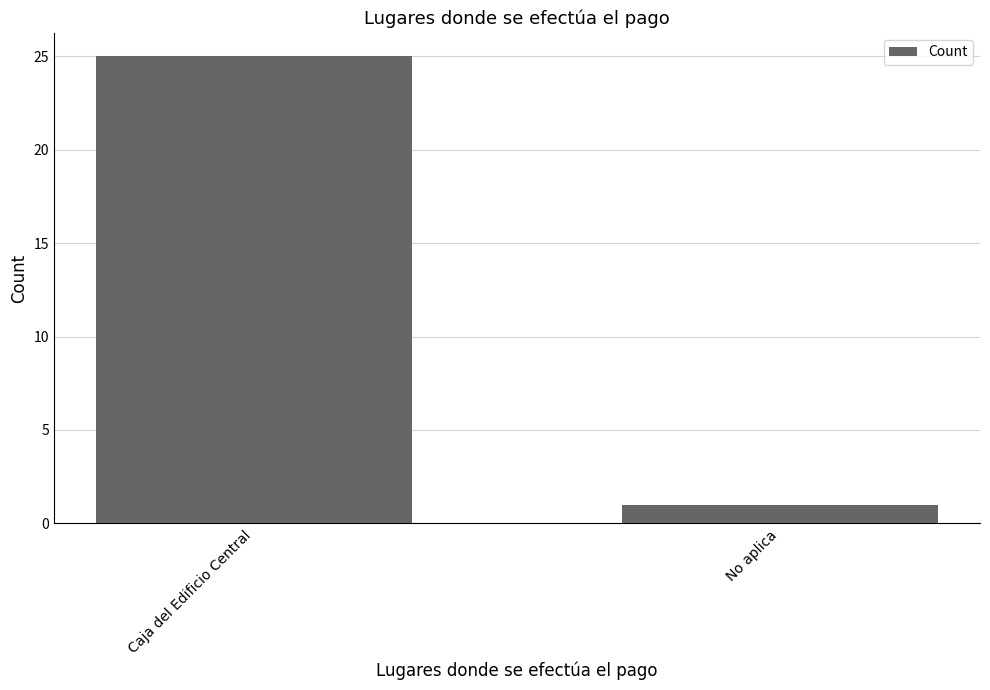

Count the number of data series in this chart.

1